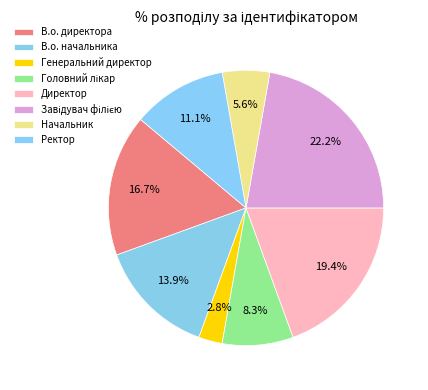

Which category has the smallest portion of the pie?

Генеральний директор